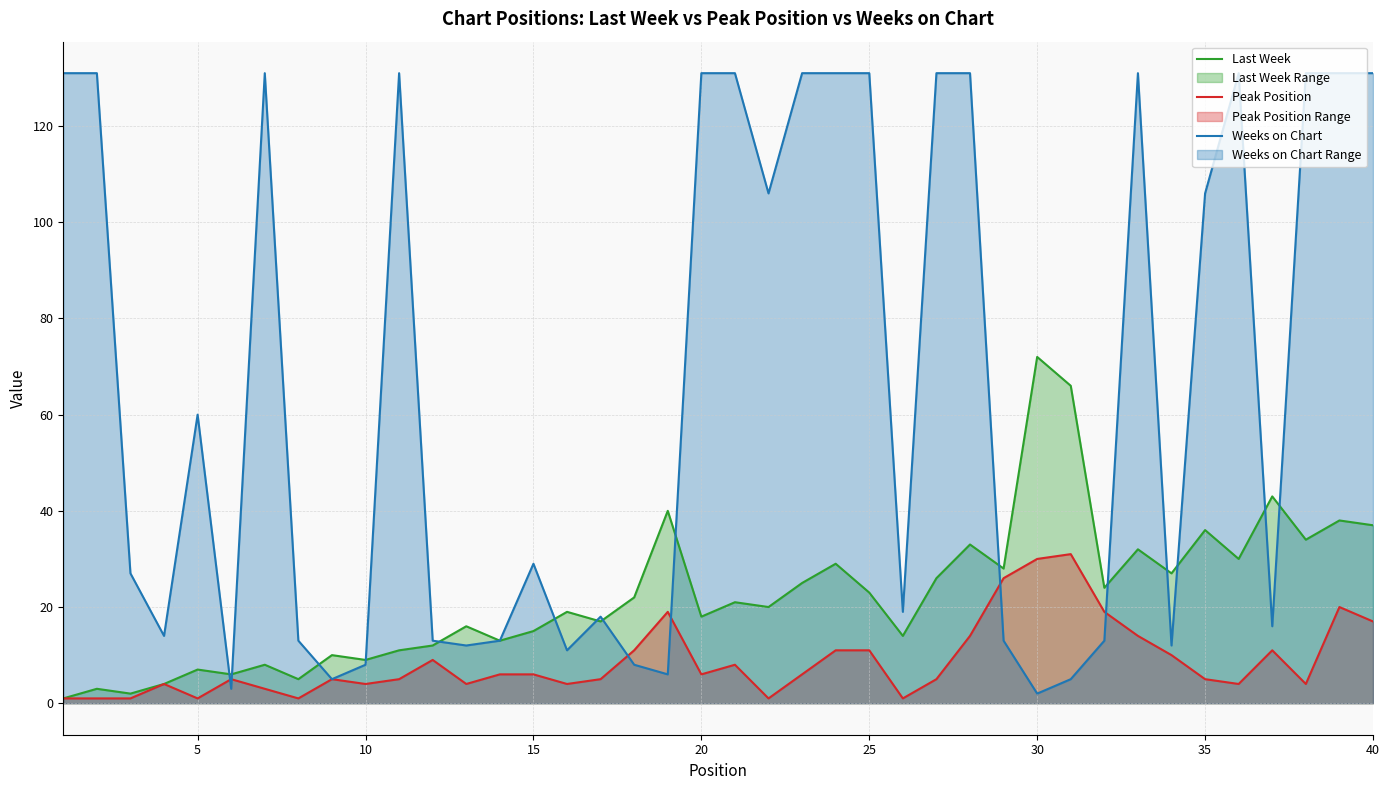

After their last crossing, which series has the higher values: Last Week or Weeks on Chart?

Weeks on Chart